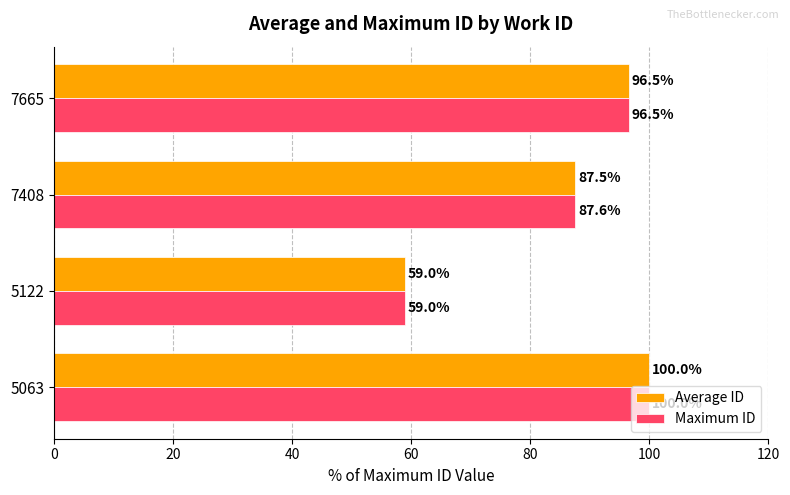

Is it true that Maximum ID equals 59.0 at 5122?

True